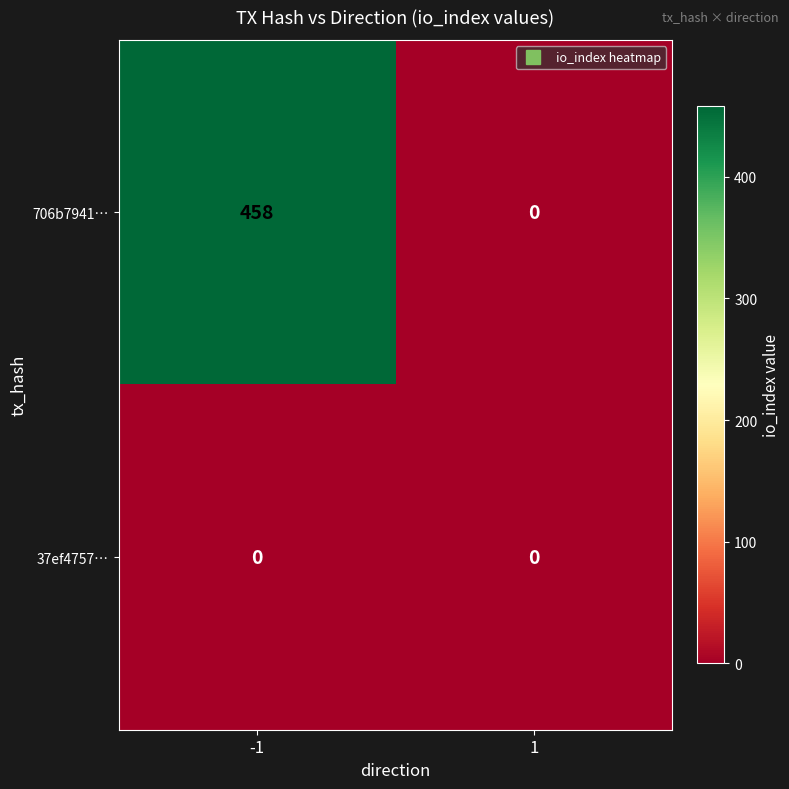

Which series has the largest total across all categories?

706b7941…